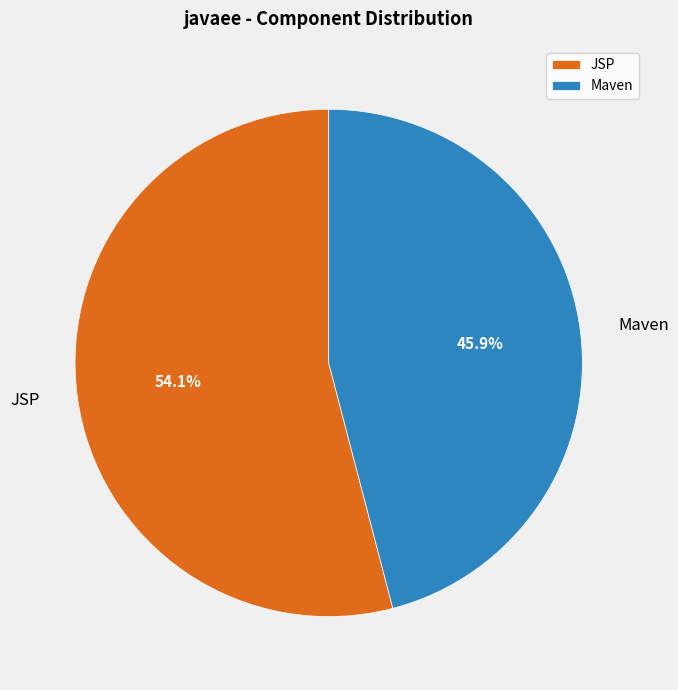

Approximately how many times larger is the value at Maven compared to JSP?

0.8